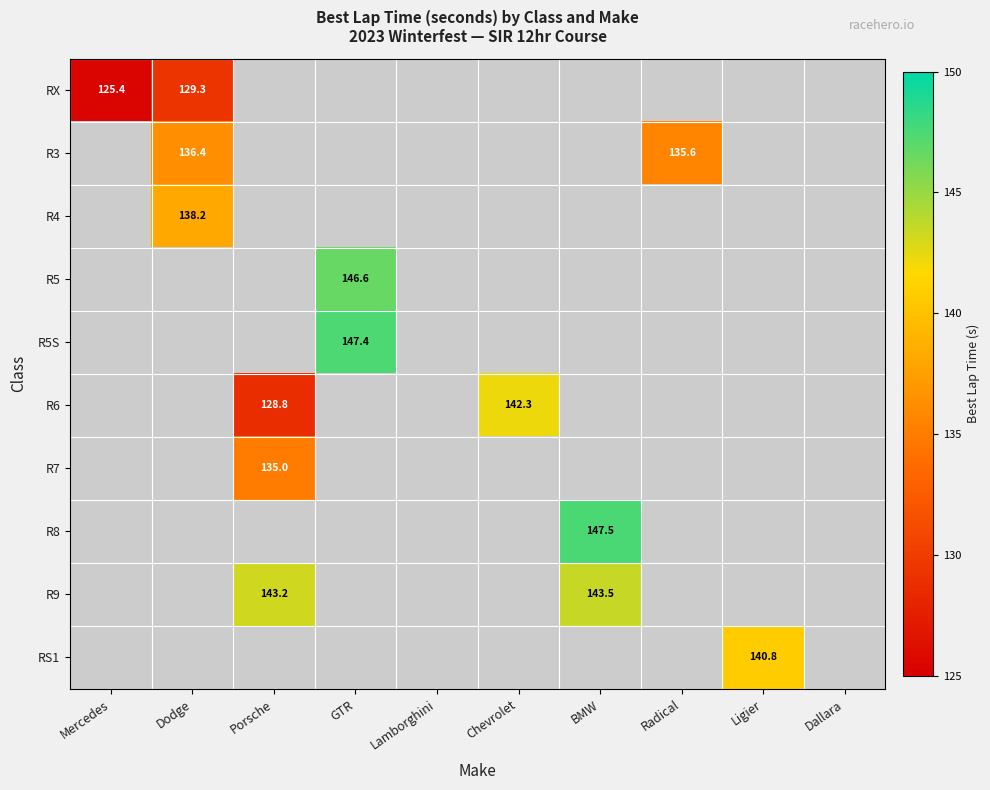

Which has a higher value, Porsche or BMW?

BMW